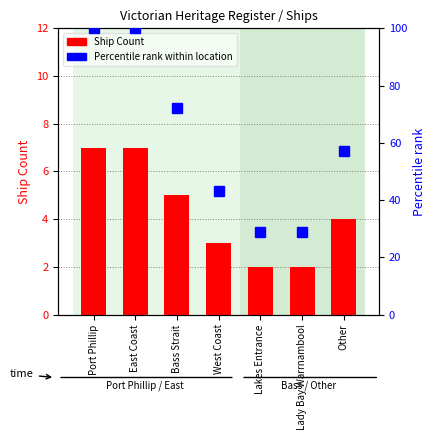

What value does the Percentile rank series have at Other, to the nearest 10?

60